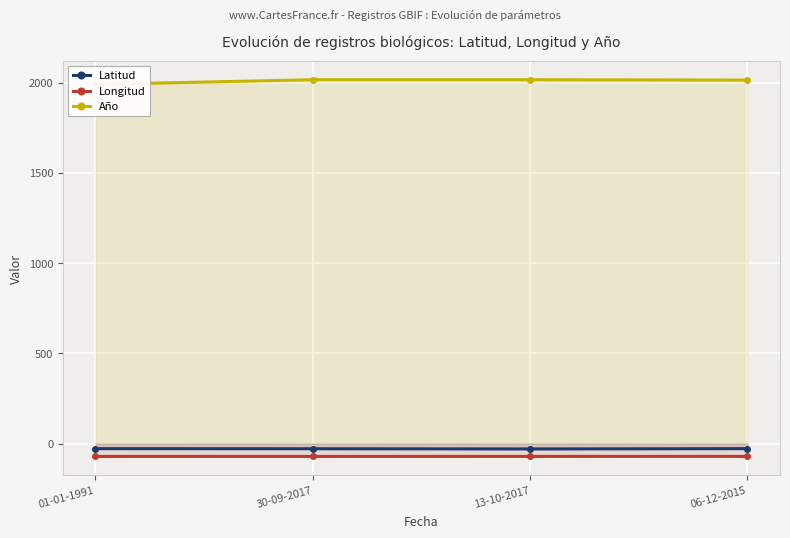

What is the highest value of the Latitud series?

-28.1